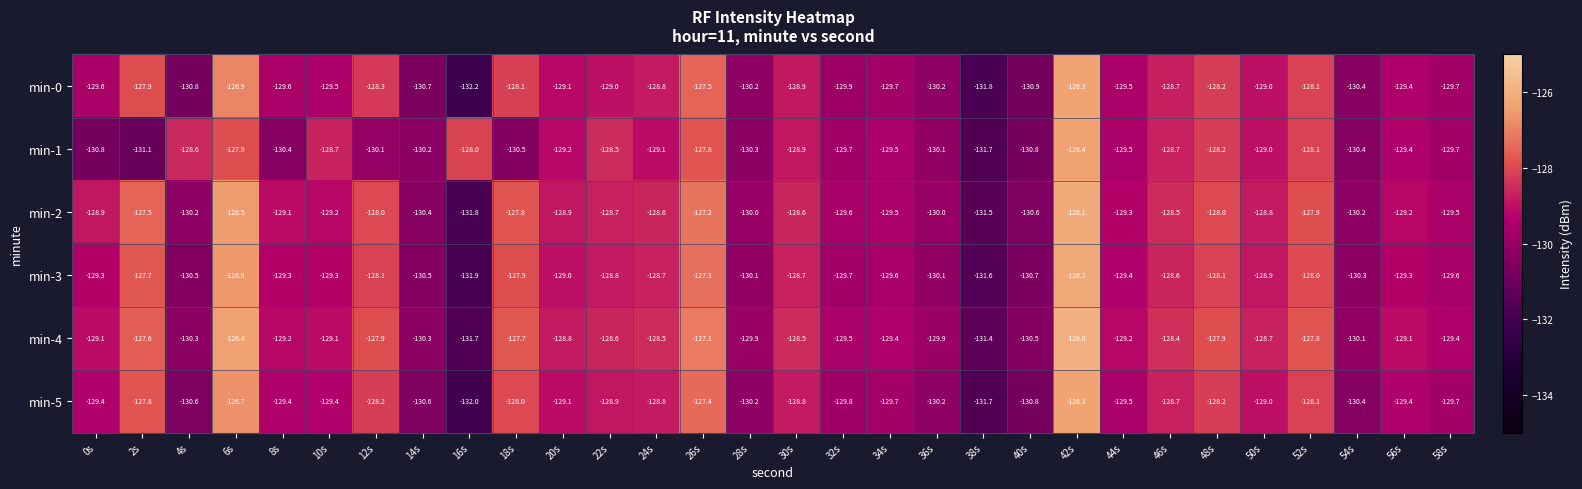

What is the sum of the min-4 values at 58s and 2s?

-257.0